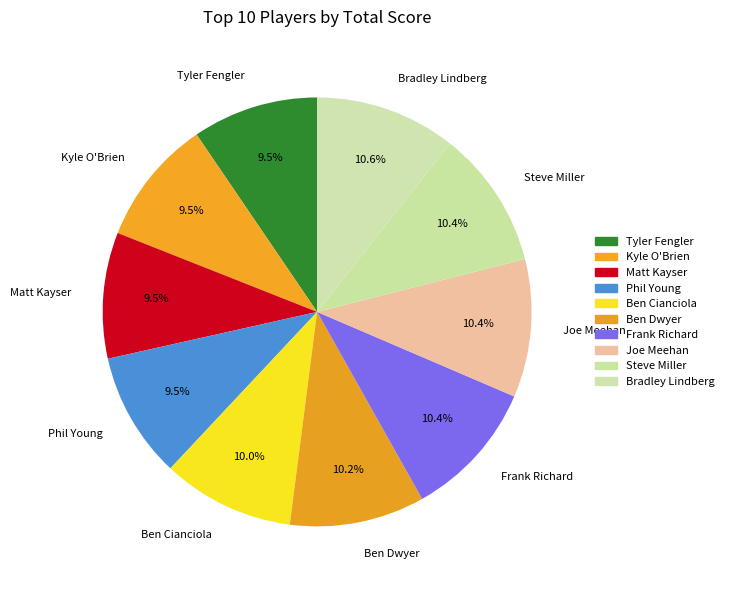

What percentage do Ben Cianciola and Phil Young together represent?

19.5%